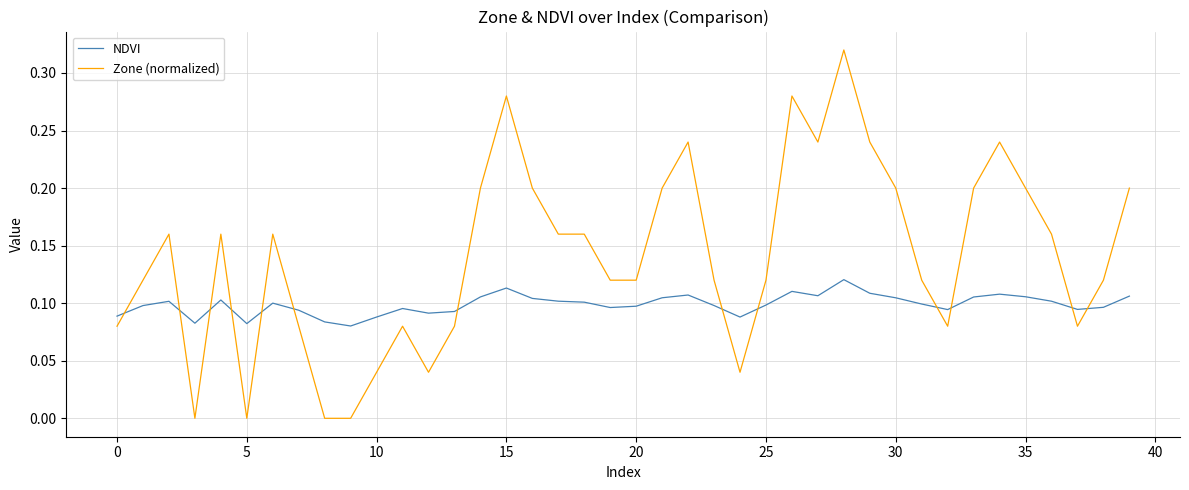

Which series has the widest spread of values?

Zone (normalized)